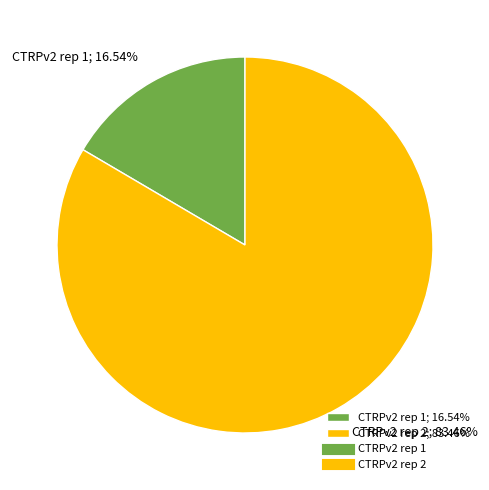

To the nearest percent, what percentage of the pie is CTRPv2 rep 1?

17%